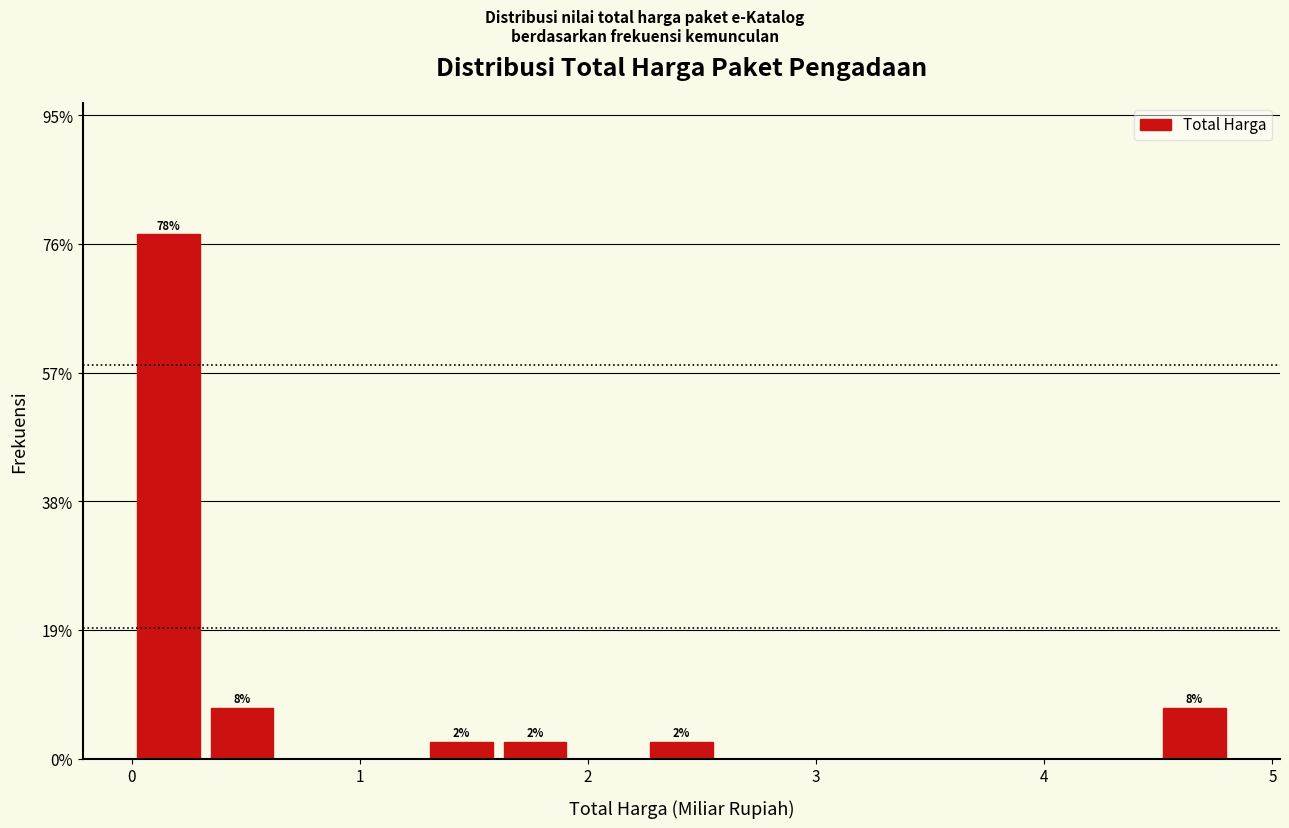

Read against the x-axis, roughly where is the centre of the tallest bar?

0.2